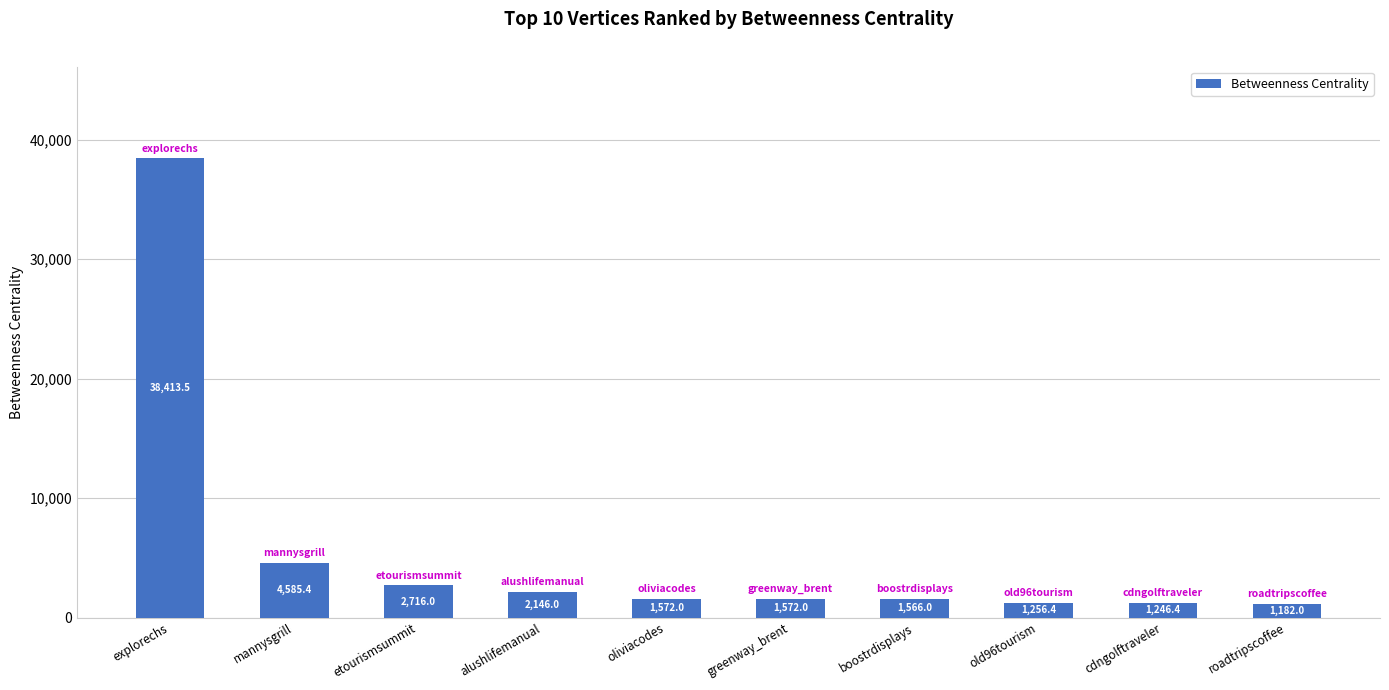

Is it true that the value at greenway_brent is 1572.0?

True